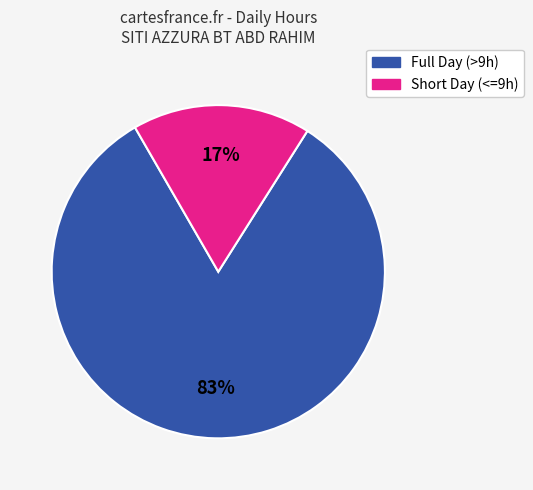

Is there a majority slice in this chart?

Yes